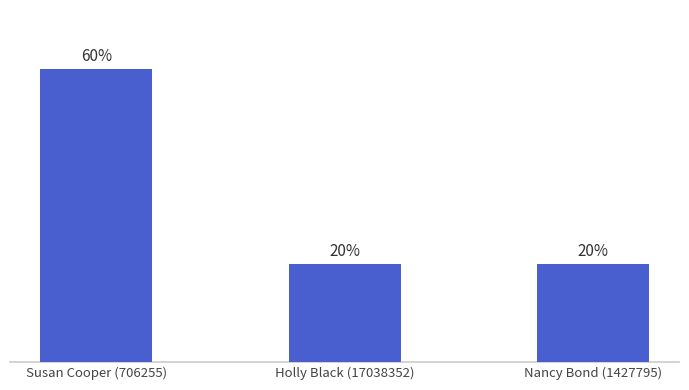

What is the label of the 2nd bar from the left?

Holly Black (17038352)